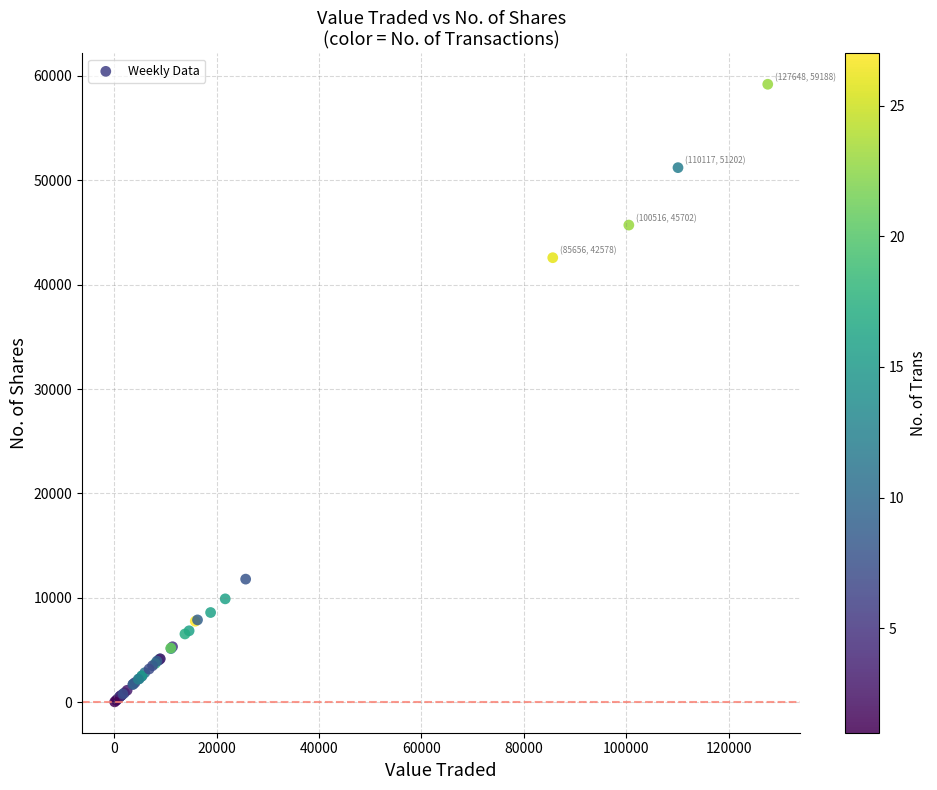

What Y value in the scatter plot is closest to 29616?

42578